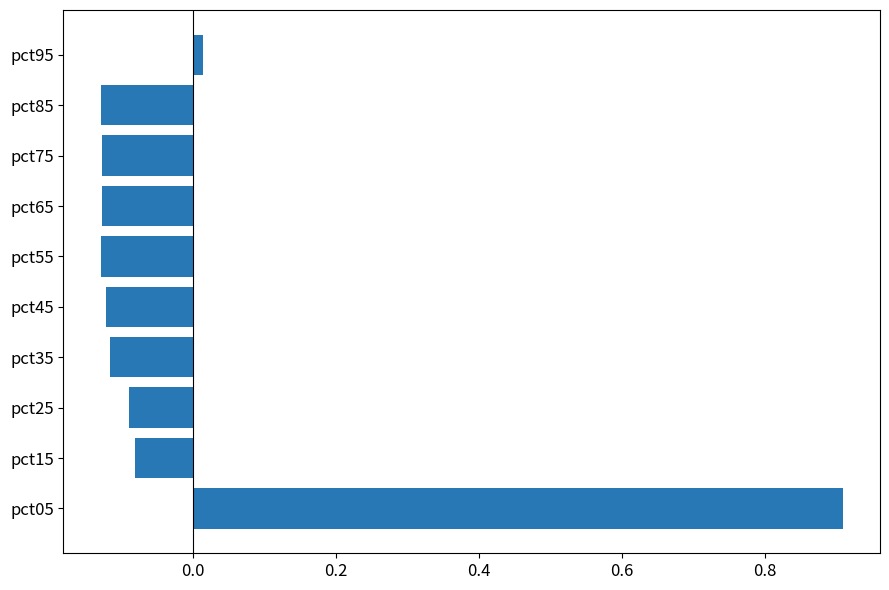

The chart shows a value of -0.1 at pct25. True or false?

True